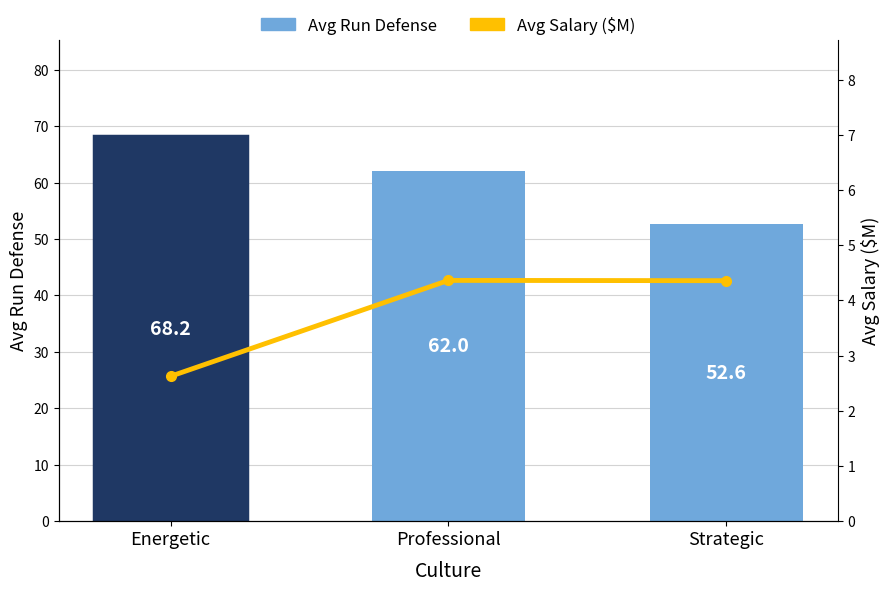

At which category is the sum across all series the highest?

Energetic